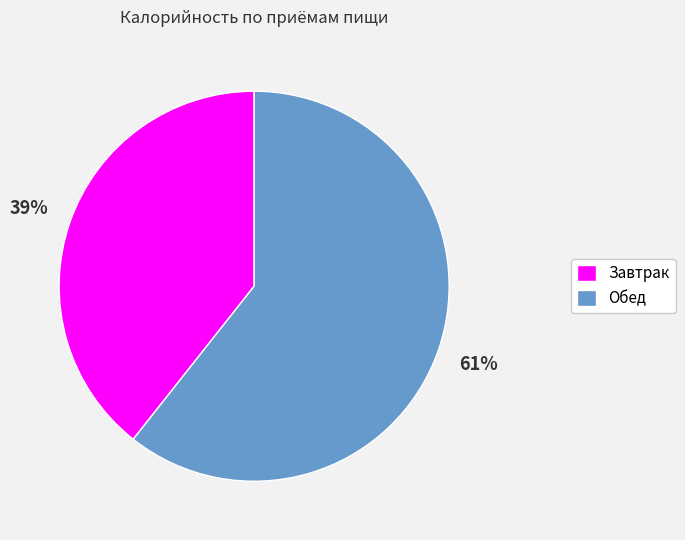

Rank the categories by value from highest to lowest.

Обед, Завтрак